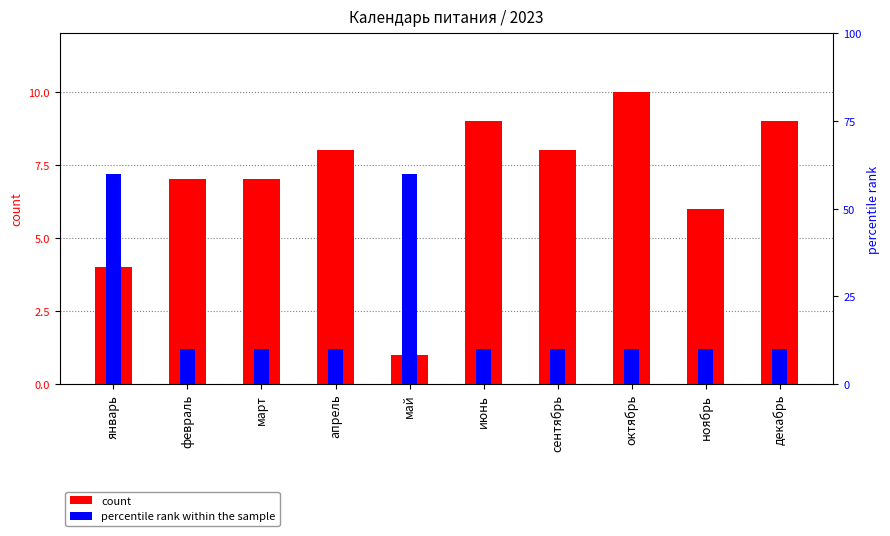

What is the value of the count bar at the 2nd from the left?

7